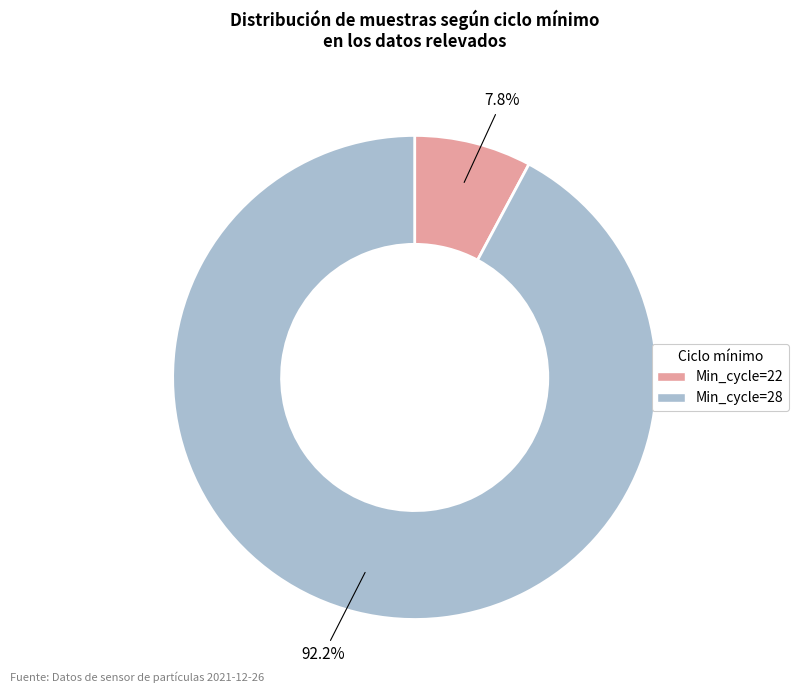

Which slice is the smallest?

Min_cycle=22